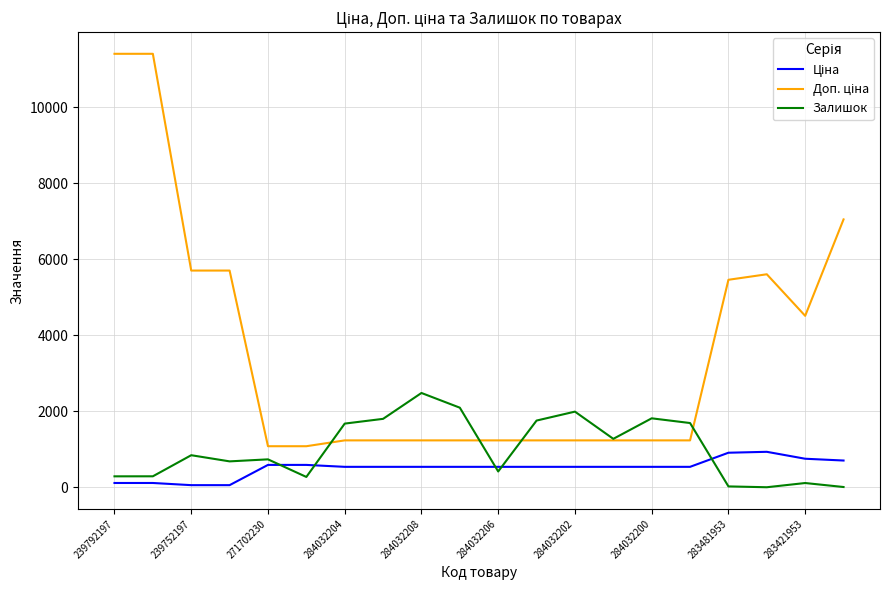

What is the maximum value shown in the chart?

11410.0